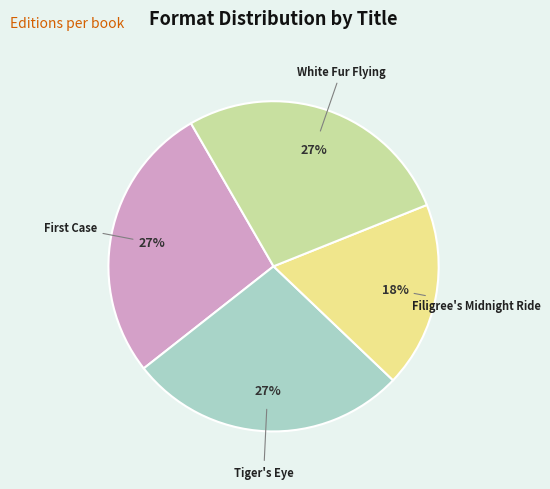

To the nearest percent, what is the average slice percentage?

25%